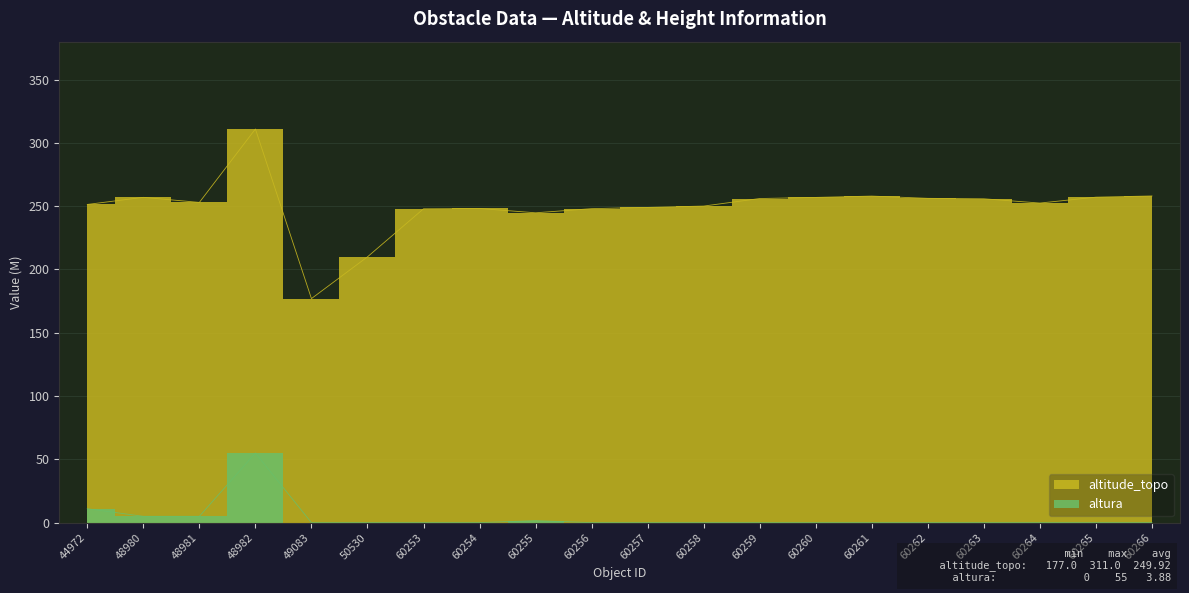

Rank the series at 44972 from highest to lowest value.

altitude_topo, altura